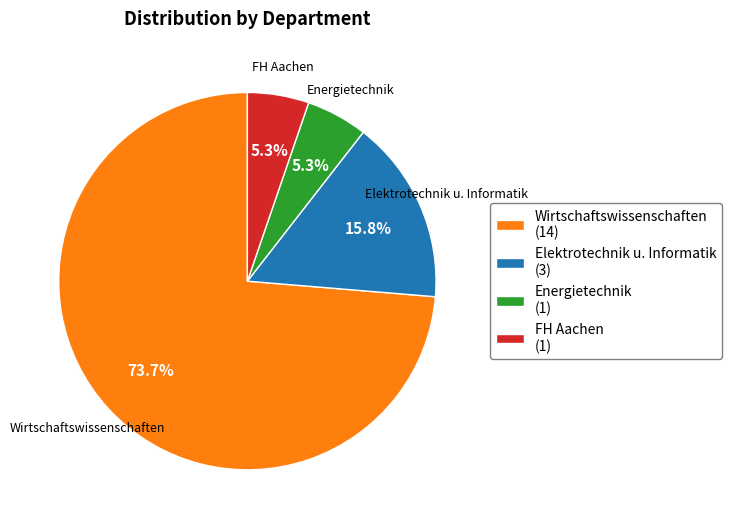

To the nearest percent, what is the difference between the largest and smallest slice percentages?

68%